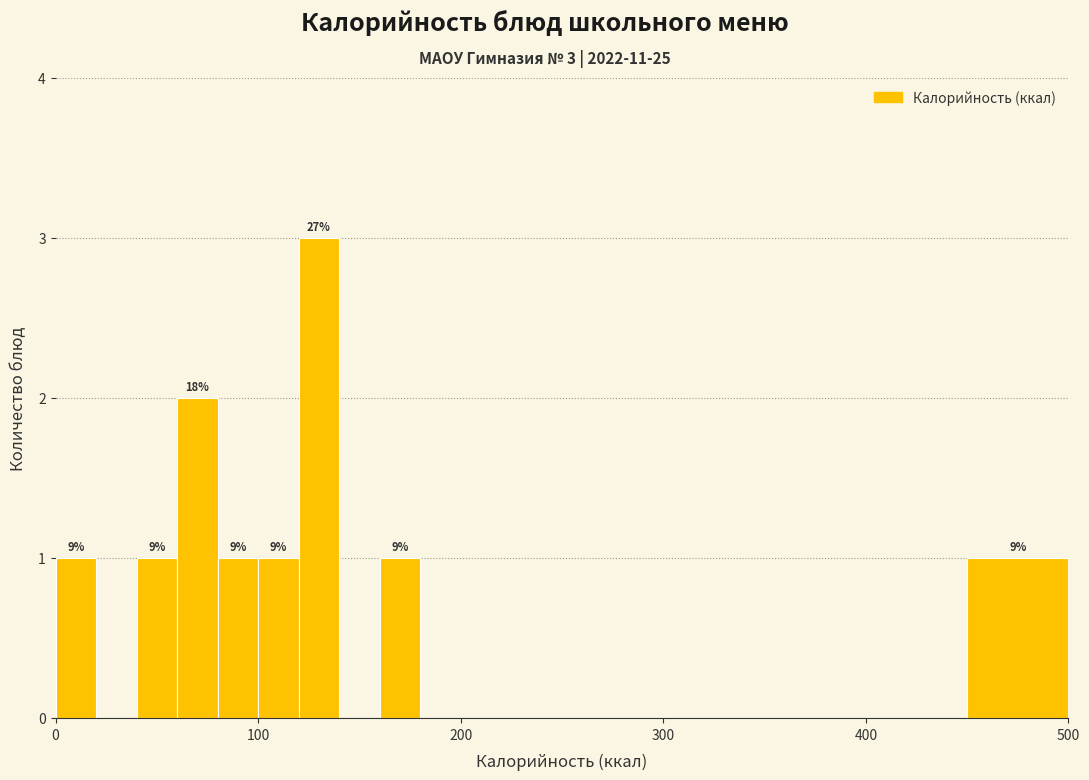

Read against the x-axis, roughly where is the centre of the tallest bar?

130